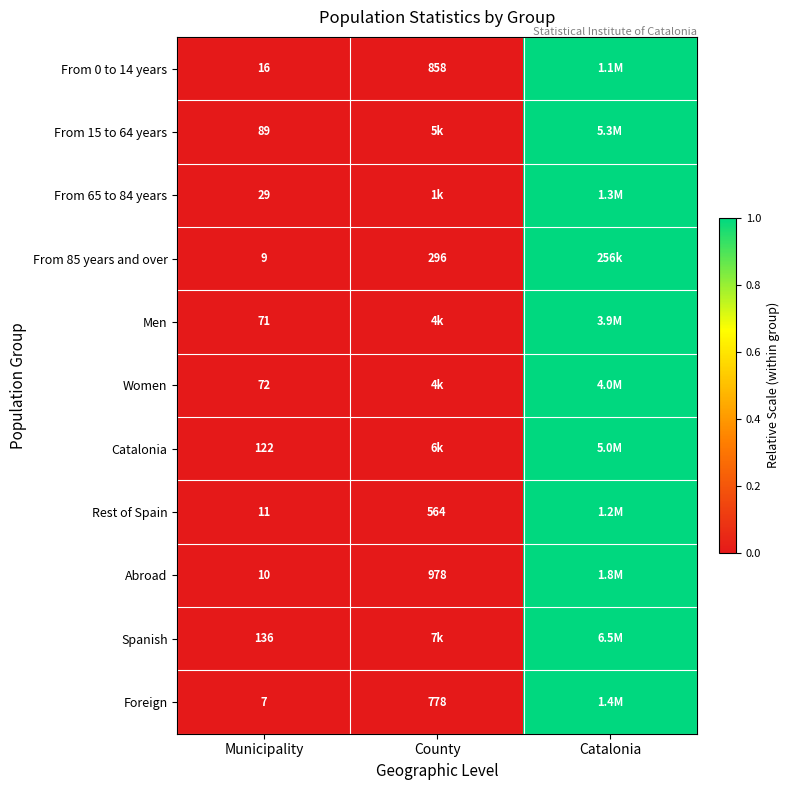

Is it true that Rest of Spain equals 1.0 at Catalonia?

True